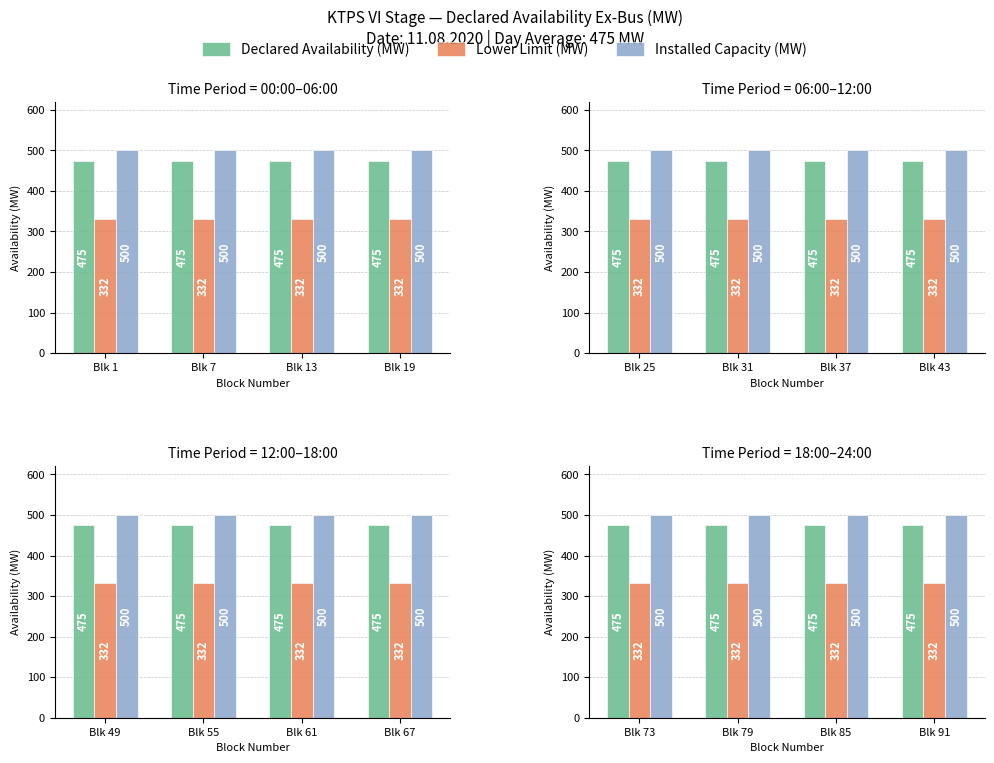

What is the sum of the Installed Capacity (MW) values at Blk 79 and Blk 91?

1000